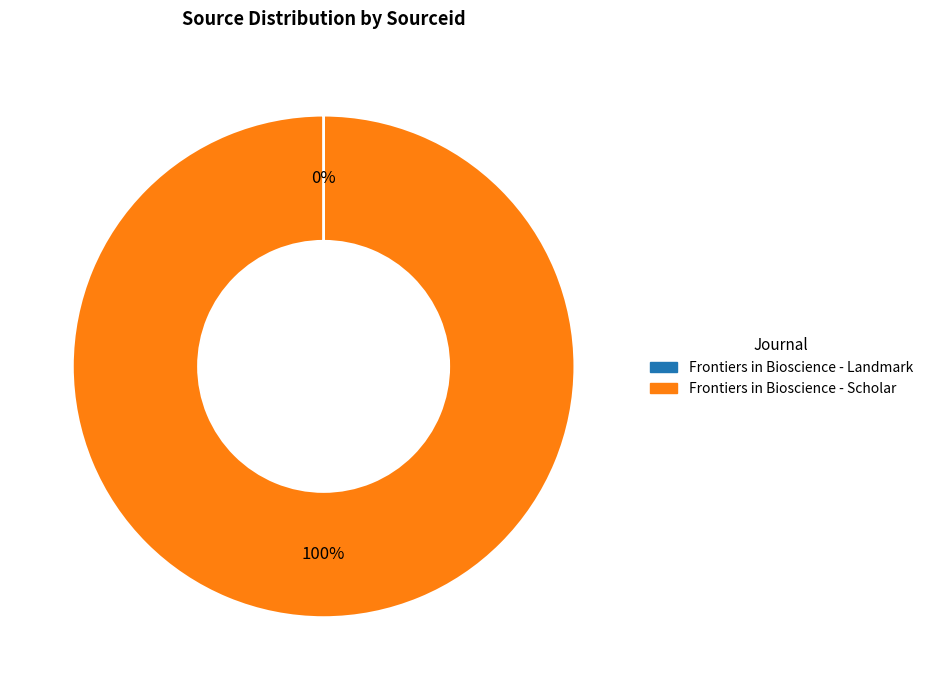

To the nearest percent, what is the difference between the largest and smallest slice percentages?

100%